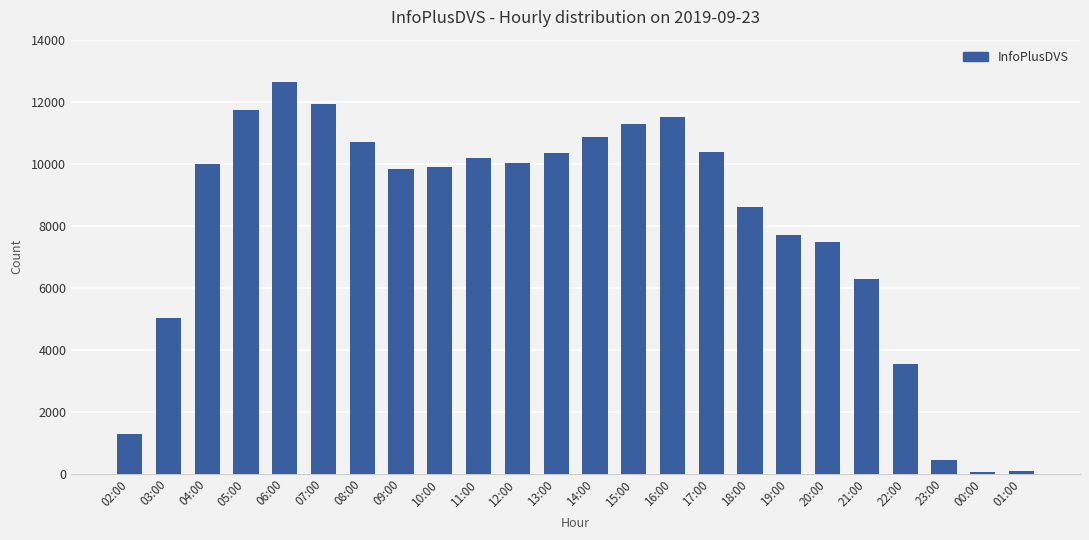

What is the label of the 6th bar from the right?

20:00